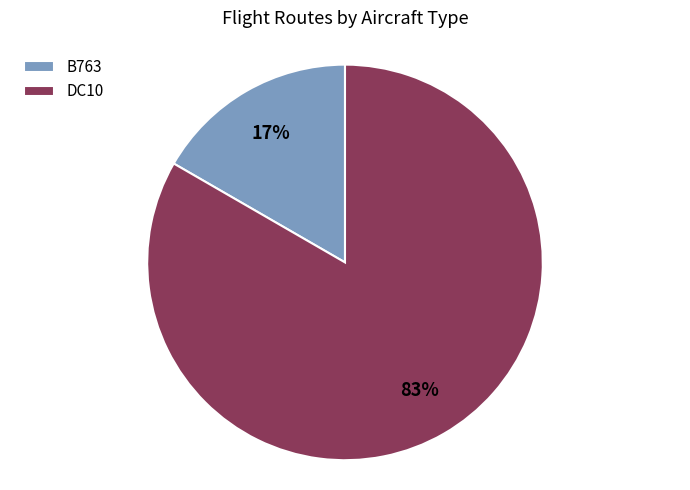

Does DC10 account for over 50% of the chart?

Yes